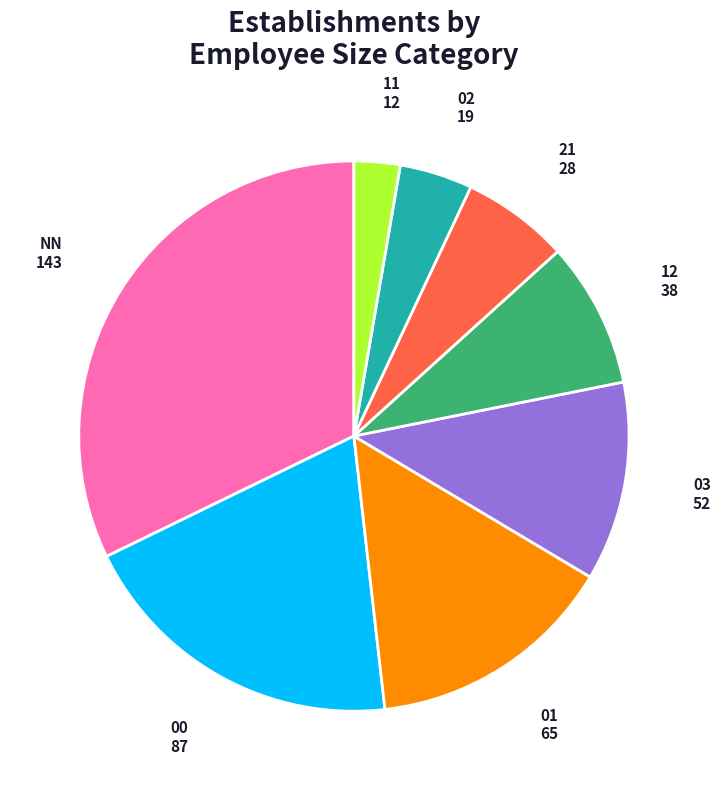

Is there any slice that represents more than half of the pie?

No